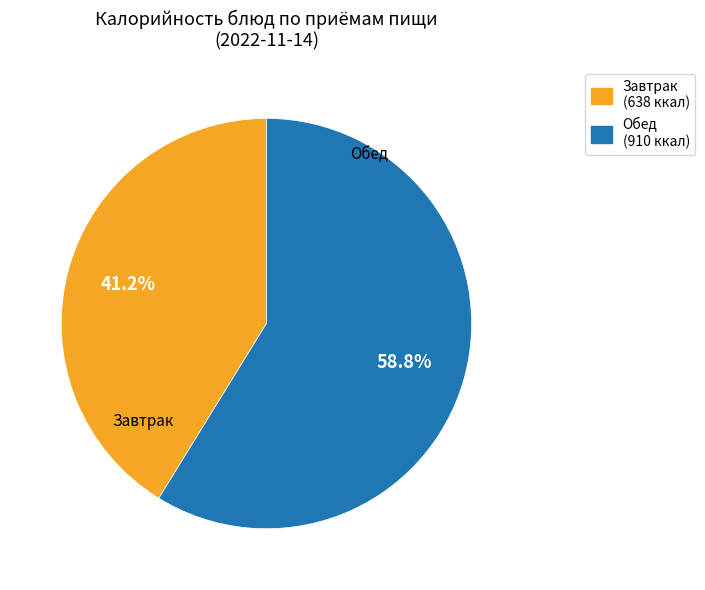

Is there a majority slice in this chart?

Yes